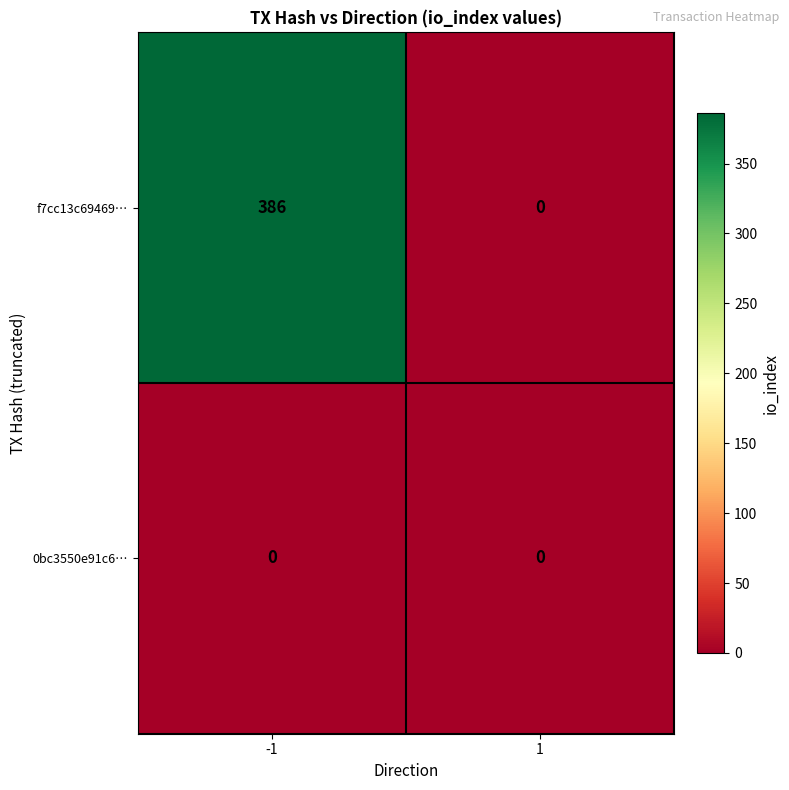

Which series changed the most between -1 and 1?

f7cc13c69469…